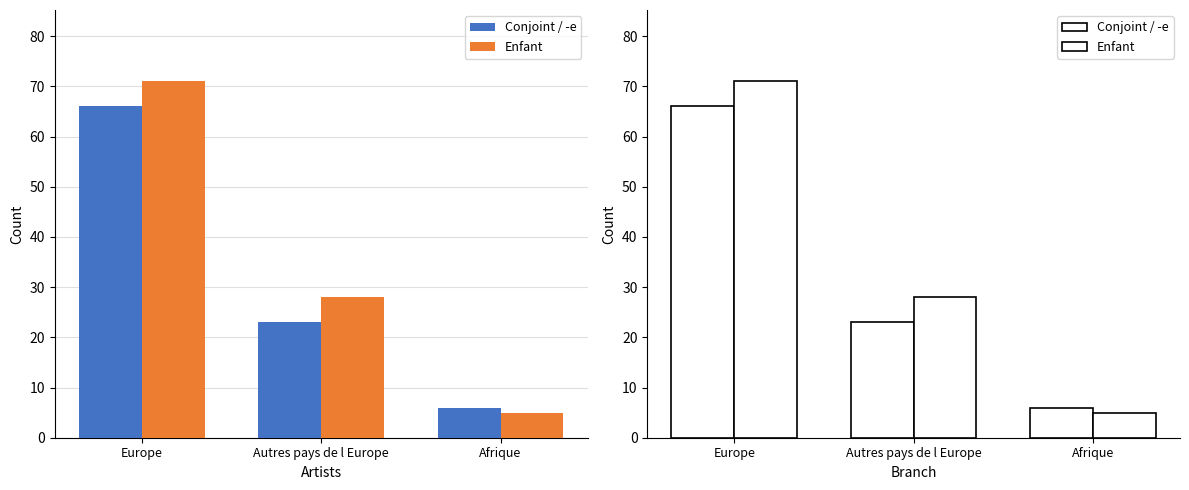

Reading left to right, extract all data points from this chart.

Conjoint / -e: 66	23	6
Enfant: 71	28	5